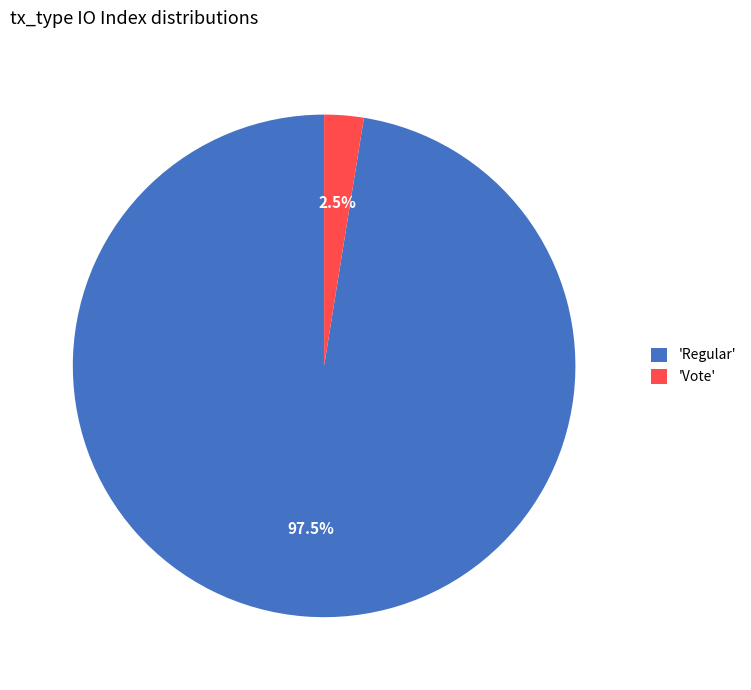

Which slice is the largest?

'Regular'